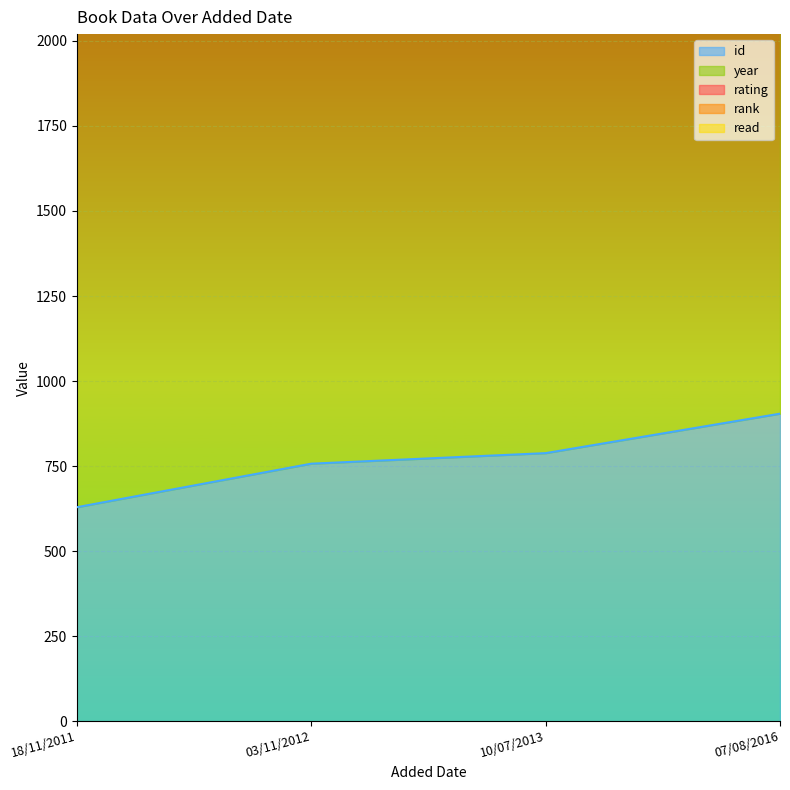

True or false: rating and read cross at least once.

False